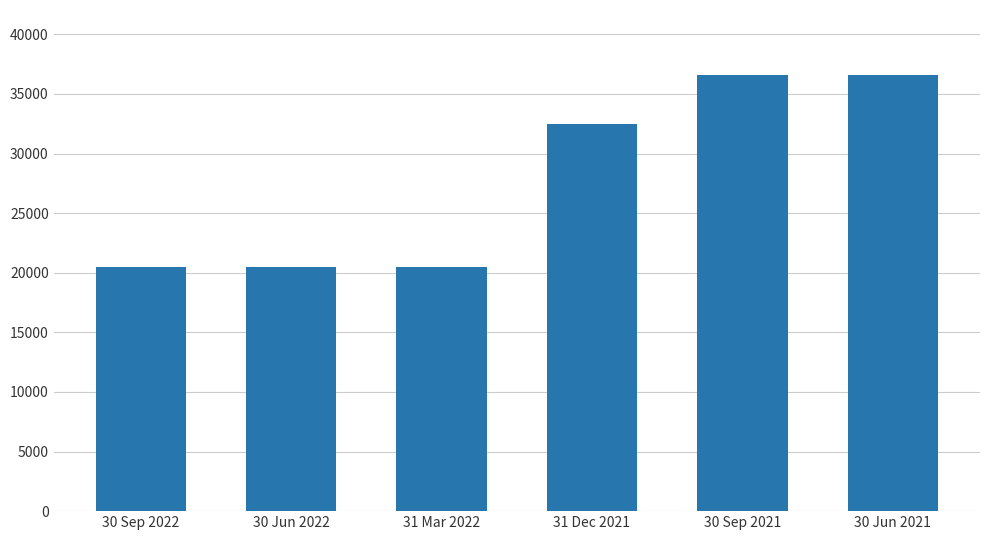

What is the average value?

27822.7